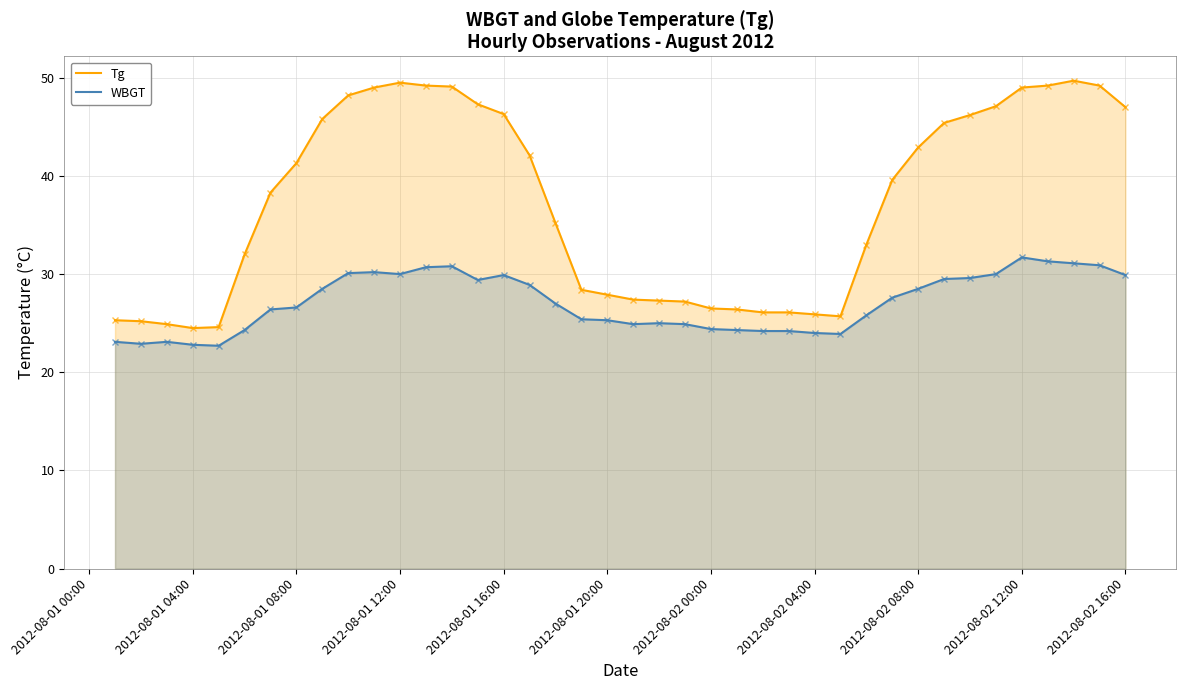

True or false: WBGT and Tg intersect in this chart.

False